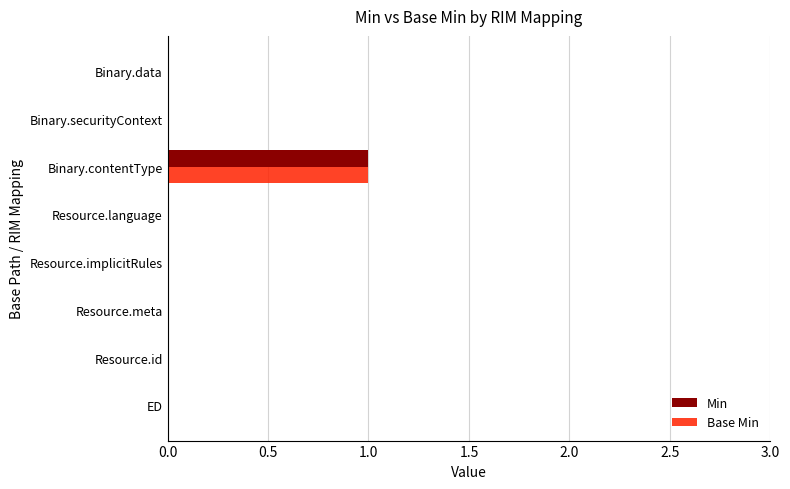

The Base Min series shows 0 at Binary.data. True or false?

True